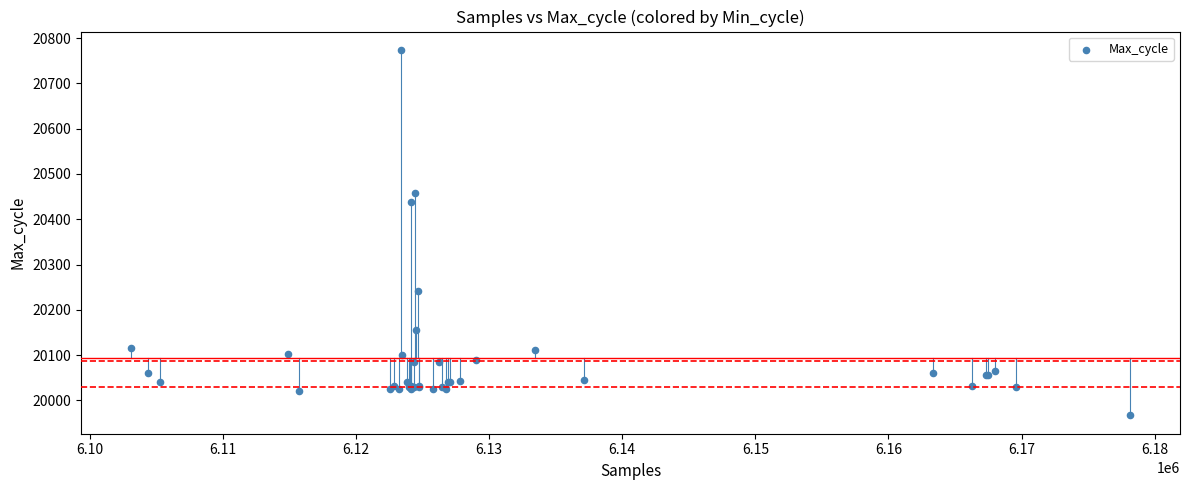

What Y value in the scatter plot is closest to 20370?

20438